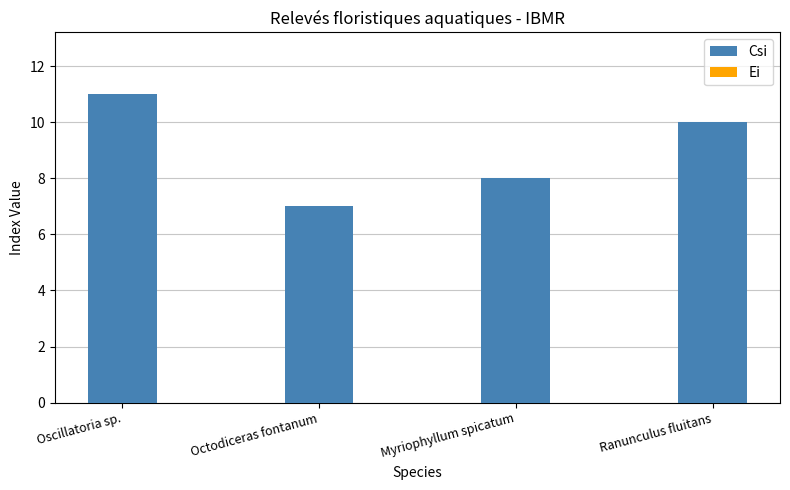

True or false: Csi has a value of 11 at Myriophyllum spicatum.

False